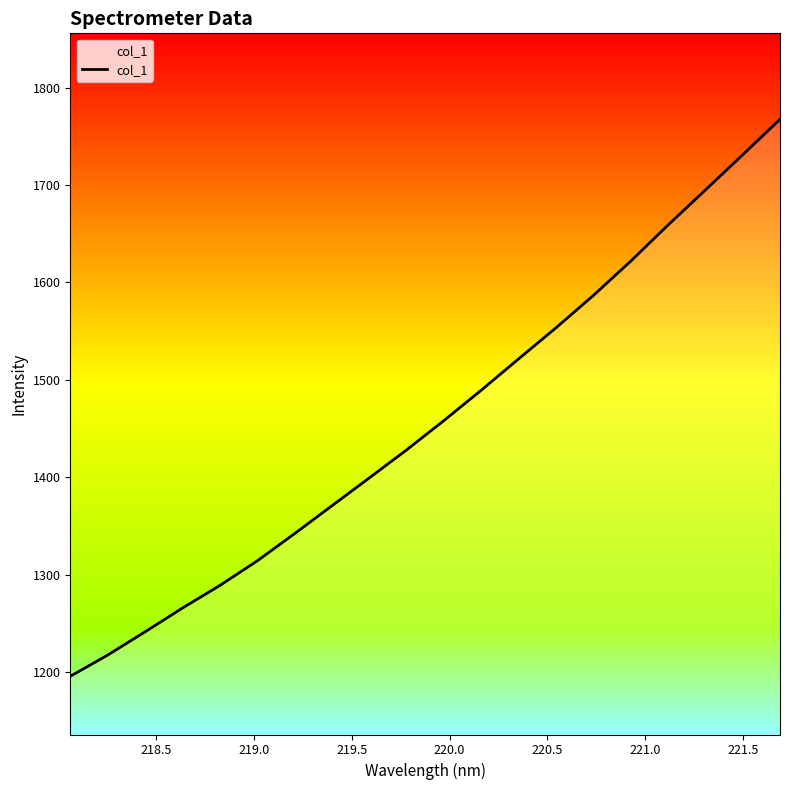

What is the minimum value shown in the chart?

1195.5